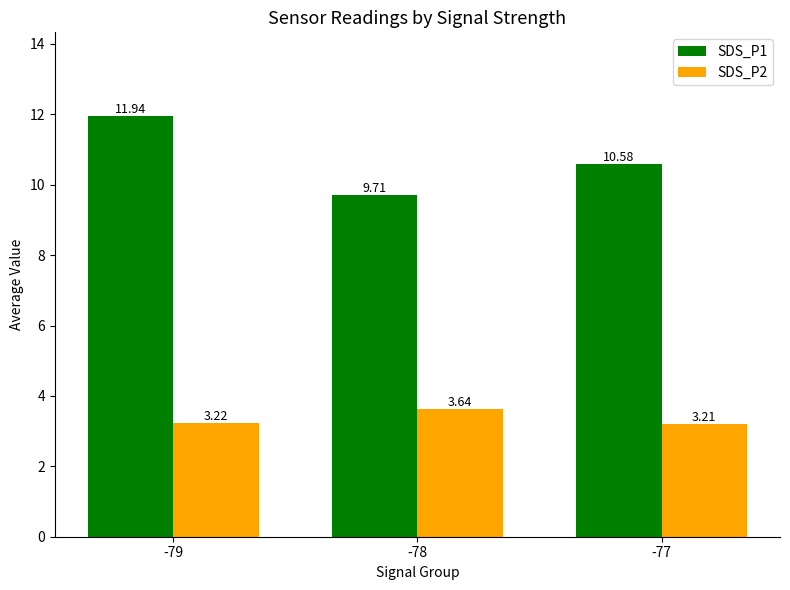

What is the sum of the SDS_P2 values at -78 and -79?

6.9